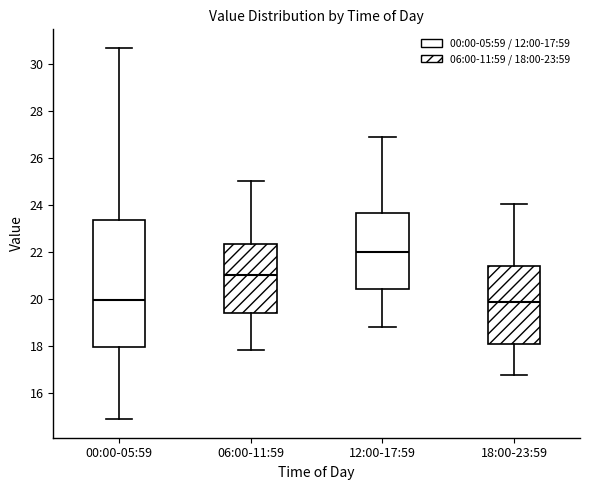

Reading left to right, read every box against the y-axis: the position of its median line, the range the box covers, and the ends of its whiskers. The values are not printed on the chart, so give them approximately, as read against the axis.

00:00-05:59: median 20.0, box 18.0 to 23.4, whiskers 14.8 to 30.8
06:00-11:59: median 21.0, box 19.4 to 22.4, whiskers 17.8 to 25.0
12:00-17:59: median 22.0, box 20.4 to 23.6, whiskers 18.8 to 27.0
18:00-23:59: median 19.8, box 18.0 to 21.4, whiskers 16.8 to 24.0